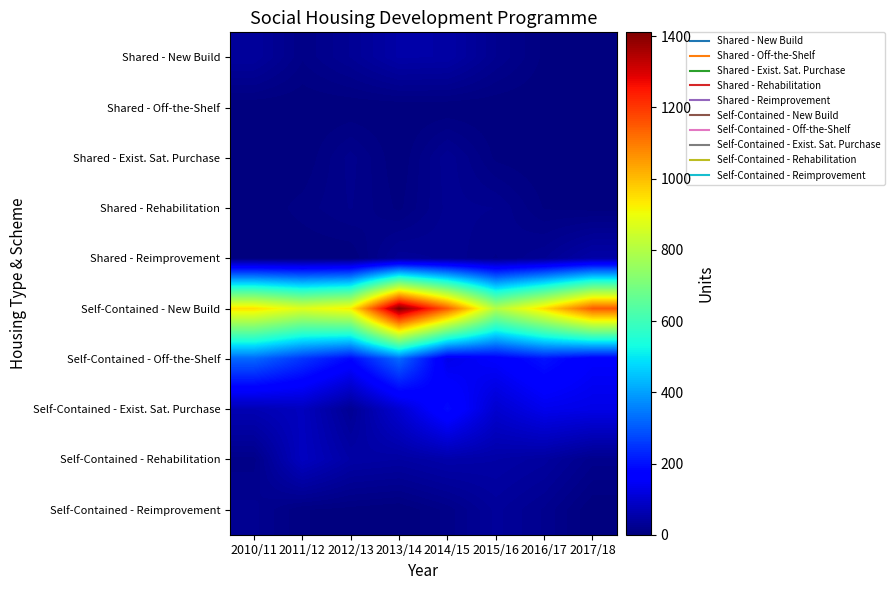

What is the difference between the highest and lowest values at 2011/12?

874